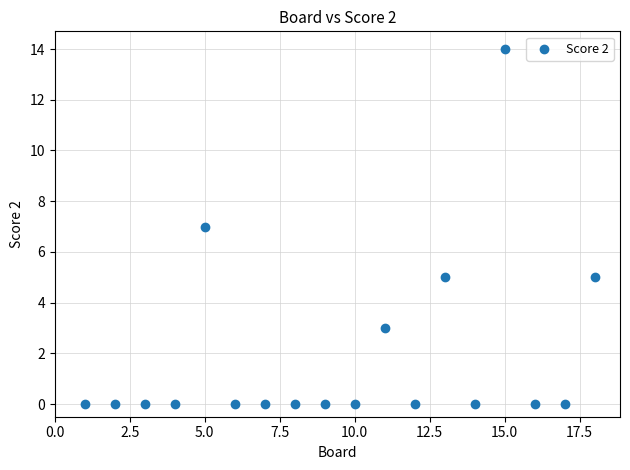

What is the range of X values (max minus min)?

17